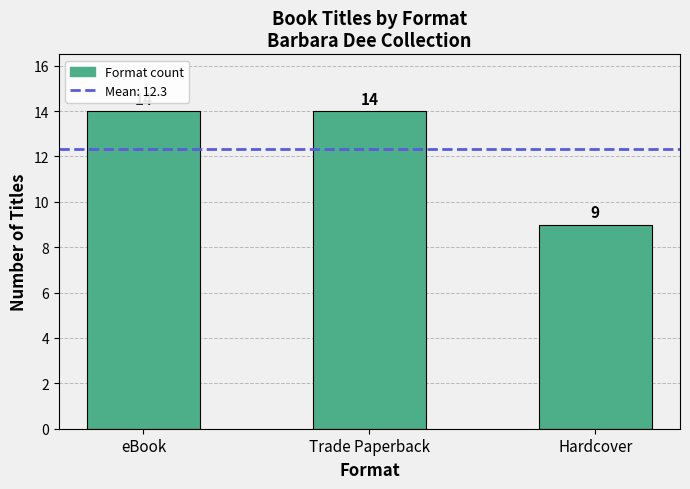

The value at eBook is 14. True or false?

True